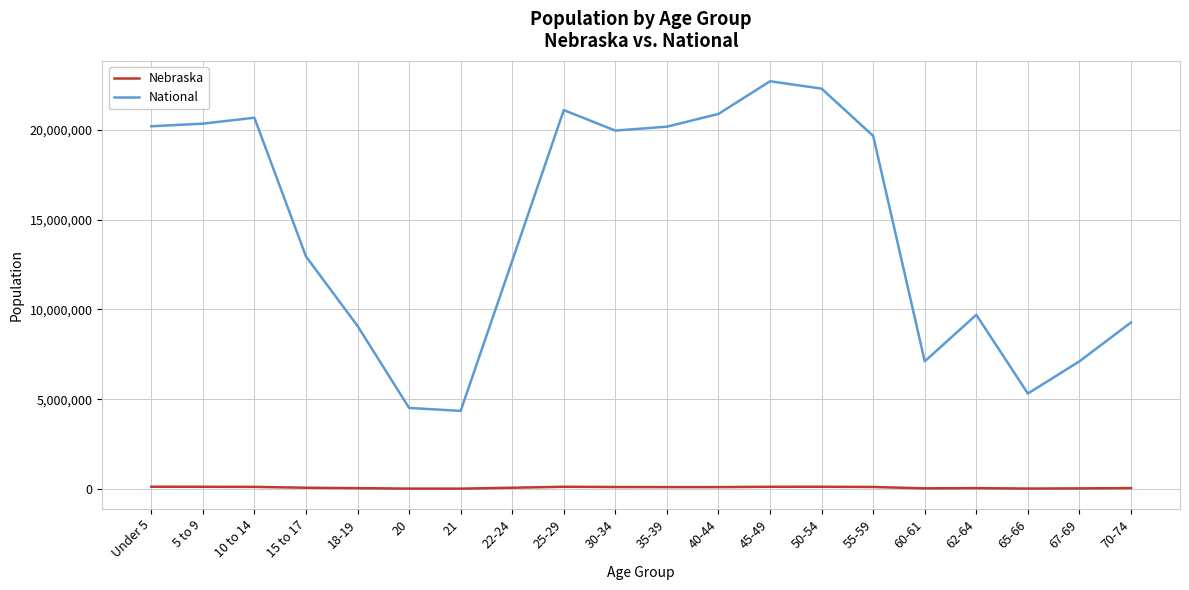

At which category is the sum across all series the highest?

45-49